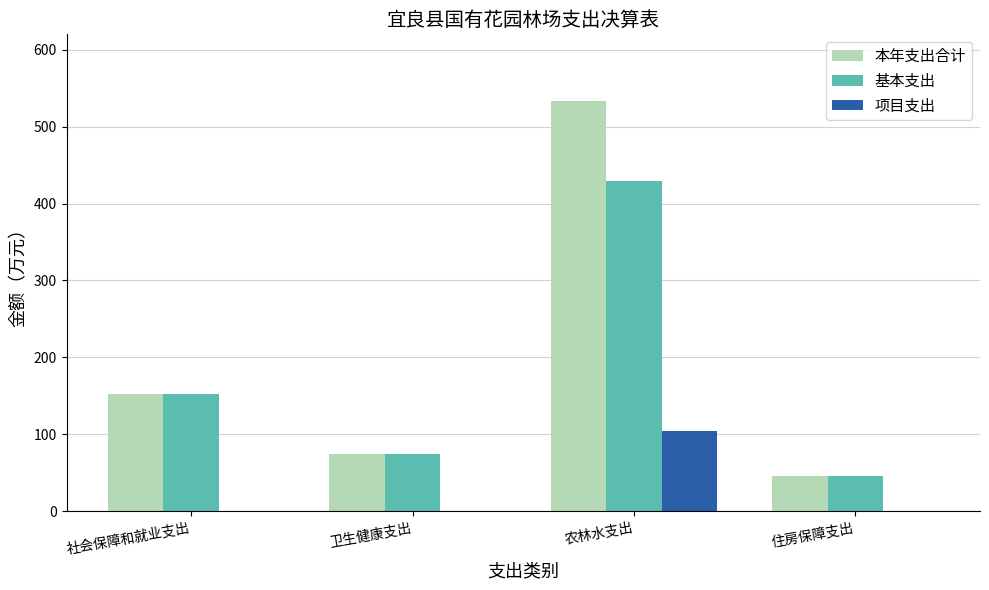

What is the sum of the 基本支出 values at 卫生健康支出 and 社会保障和就业支出?

226.2